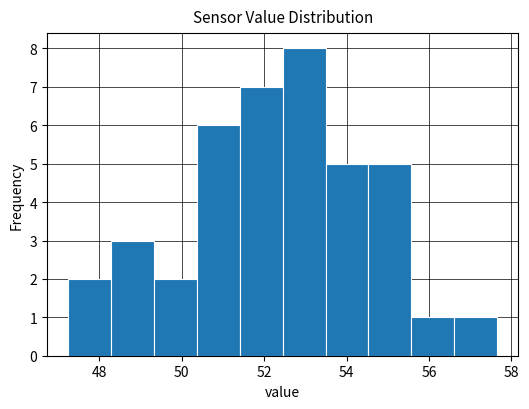

Reading left to right, transcribe this chart: for each bar, give the range it covers on the x-axis and its height. Neither the bar edges nor the heights are printed on the chart, so give them approximately, as read against the axes.

47.2 to 48.2: 2
48.2 to 49.4: 3
49.4 to 50.4: 2
50.4 to 51.4: 6
51.4 to 52.4: 7
52.4 to 53.4: 8
53.4 to 54.6: 5
54.6 to 55.6: 5
55.6 to 56.6: 1
56.6 to 57.6: 1